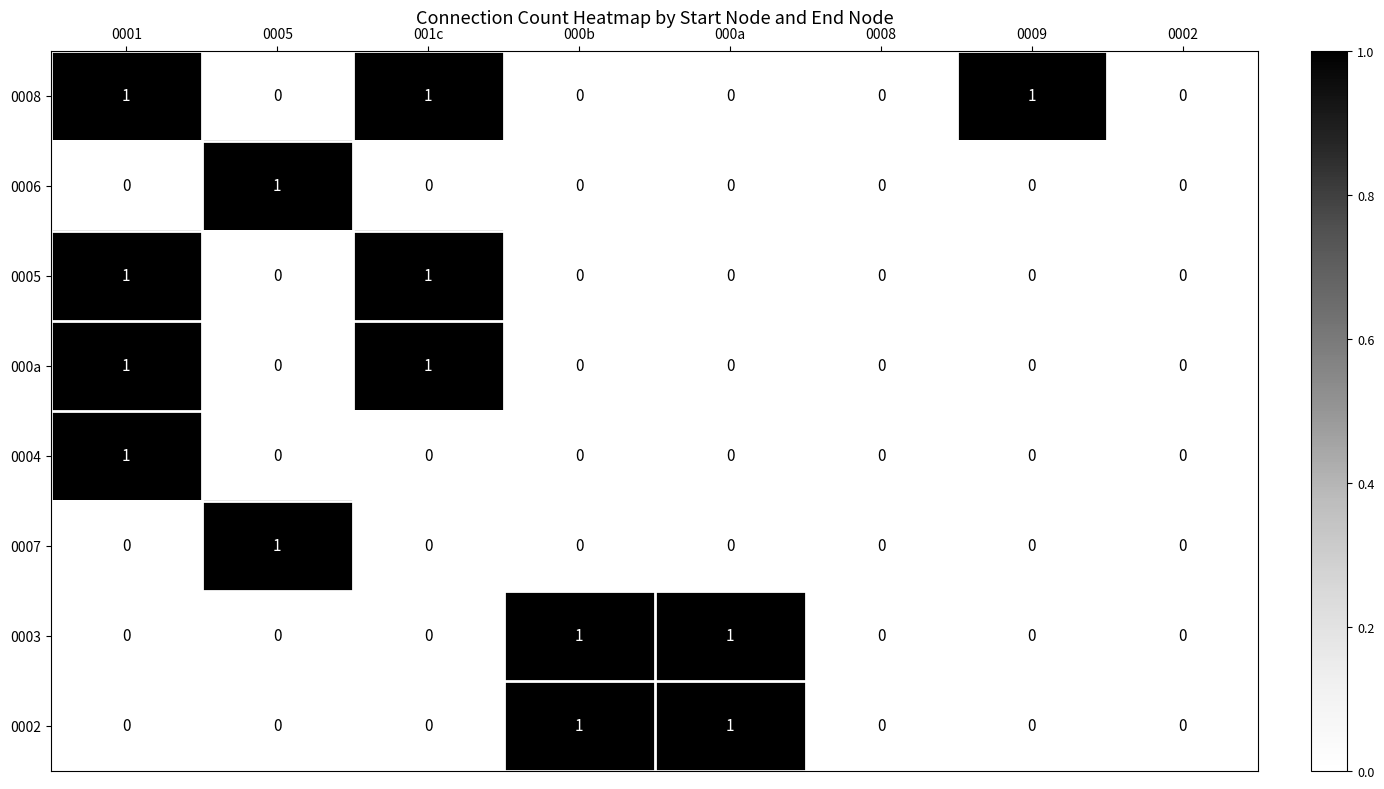

Which series has the largest total across all categories?

0008